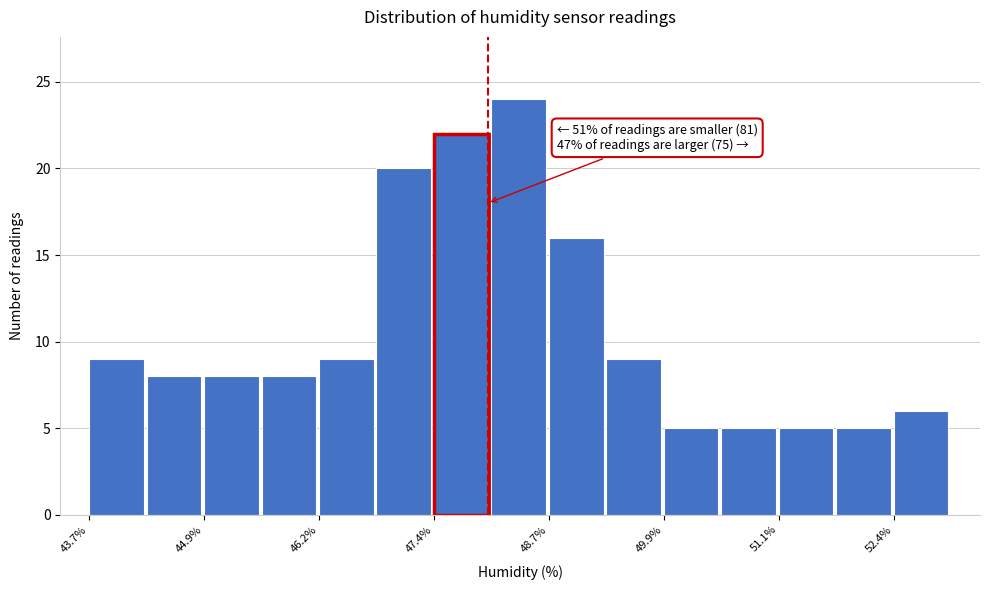

Read against the x-axis, roughly where is the centre of the tallest bar?

48.4